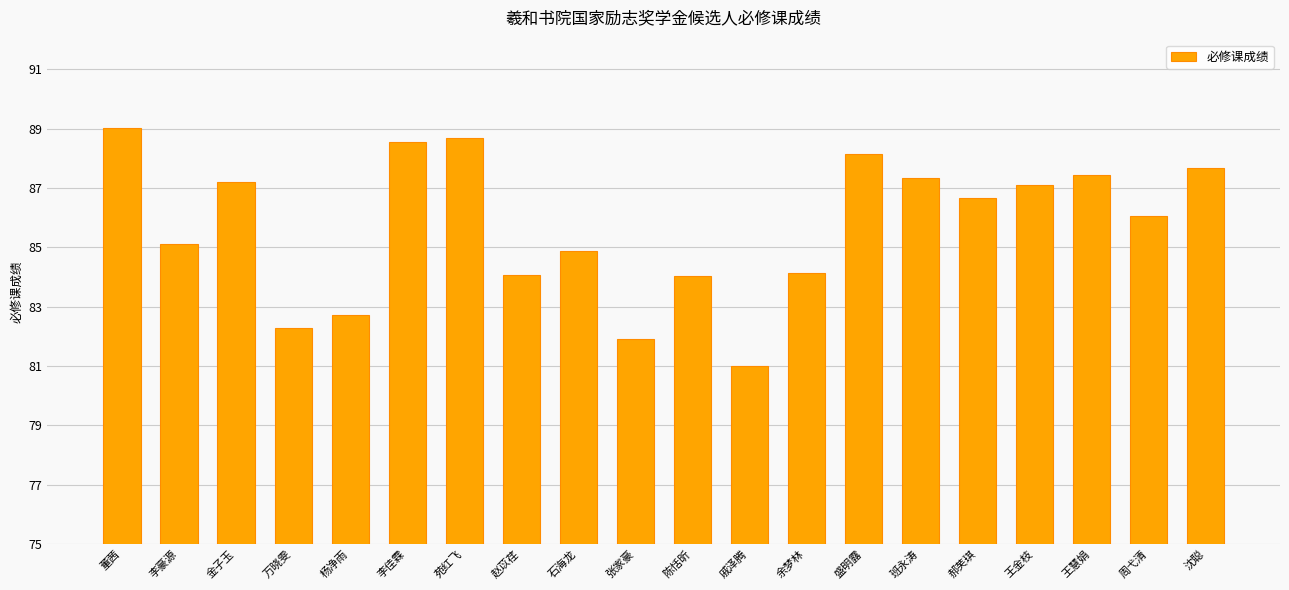

What is the difference between the maximum and second lowest values?

7.1